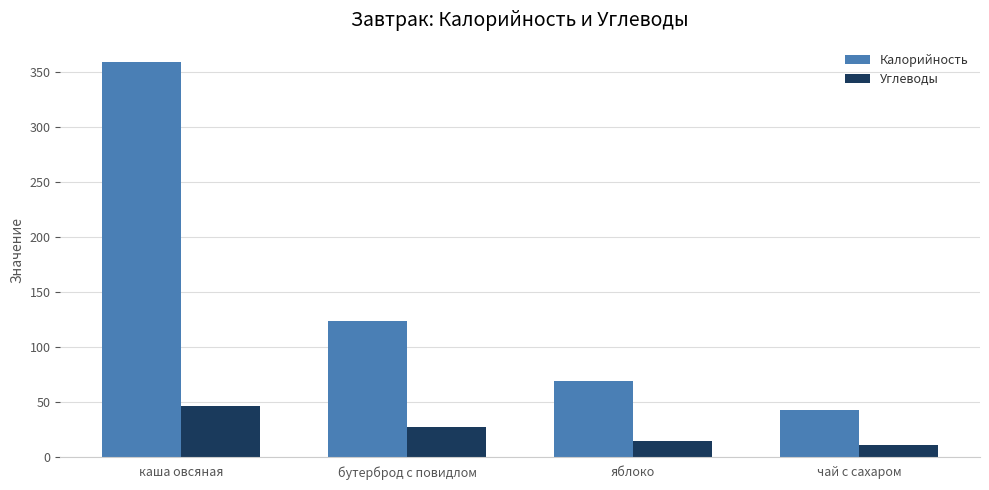

Is the value of Калорийность at чай с сахаром greater than the value of Углеводы at яблоко?

Yes